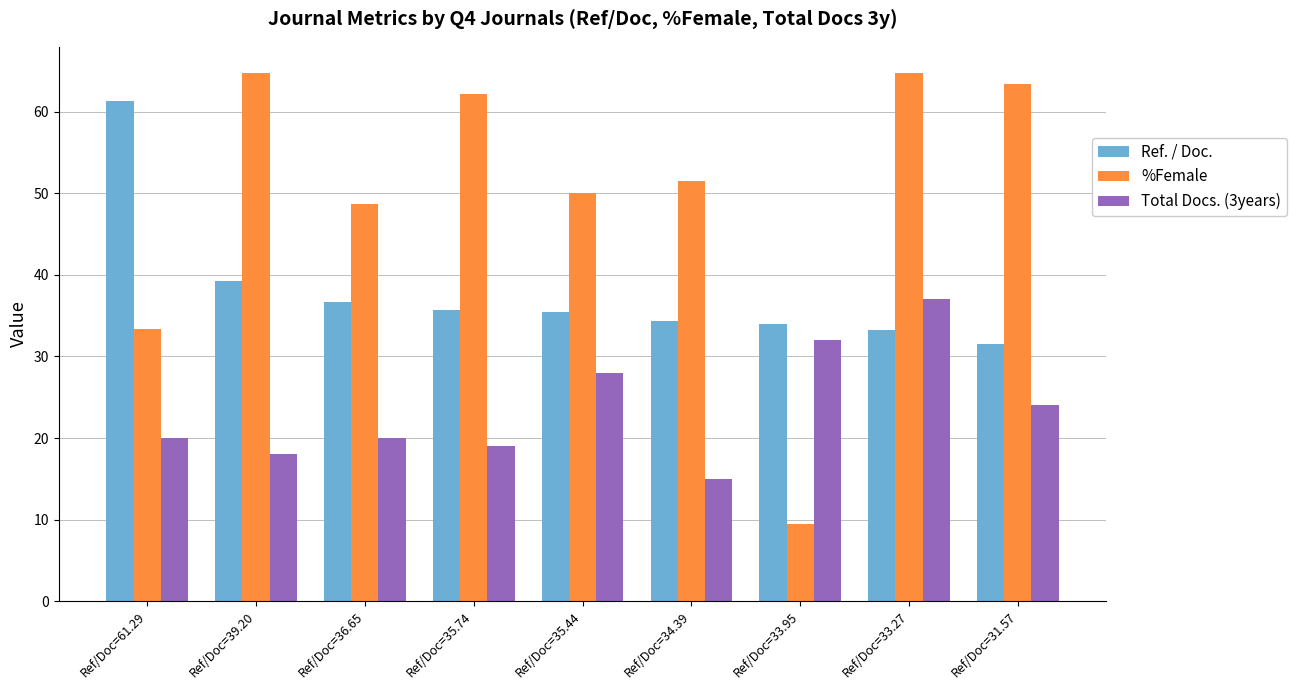

What position from the right is Ref/Doc=33.27?

2